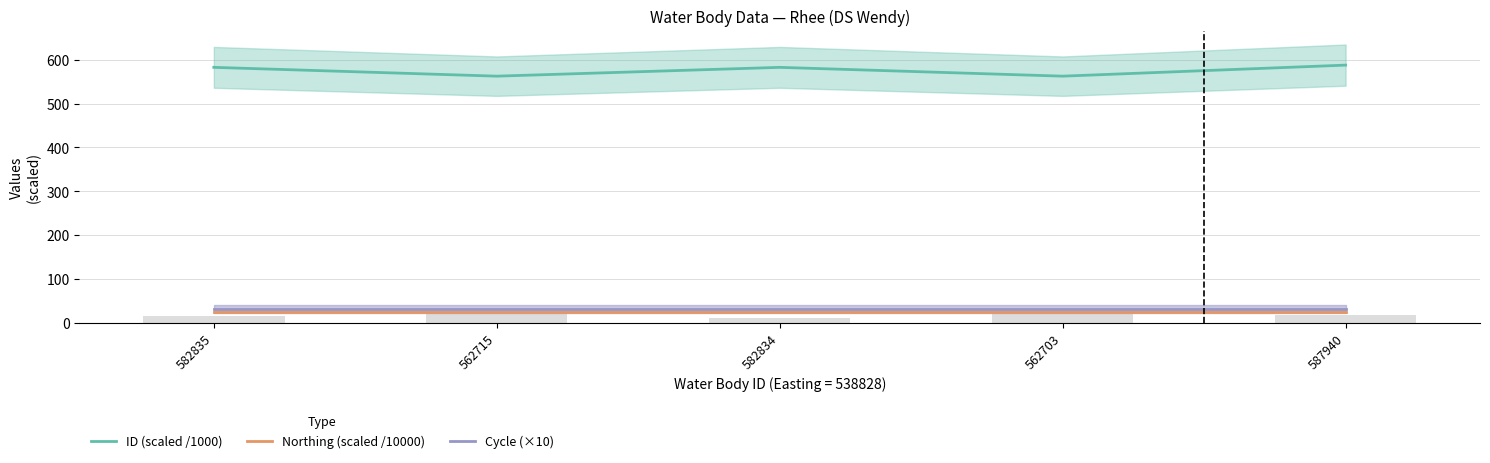

Is it true that ID (scaled /1000) equals 582.8 at 582834?

True